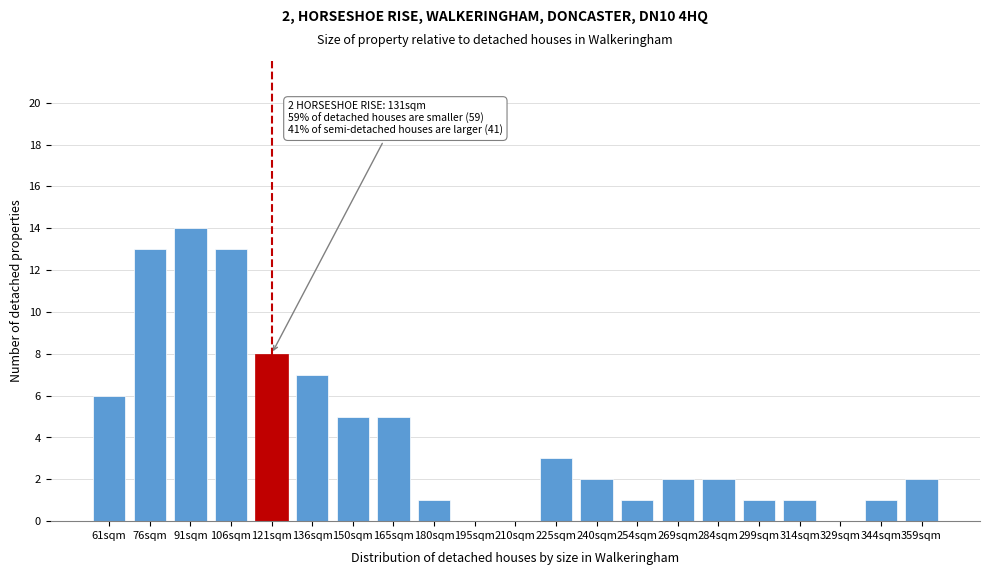

Reading right to left, list all the values displayed in this chart.

359sqm=2	344sqm=1	329sqm=0	314sqm=1	299sqm=1	284sqm=2	269sqm=2	254sqm=1	240sqm=2	225sqm=3	210sqm=0	195sqm=0	180sqm=1	165sqm=5	150sqm=5	136sqm=7	121sqm=8	106sqm=13	91sqm=14	76sqm=13	61sqm=6